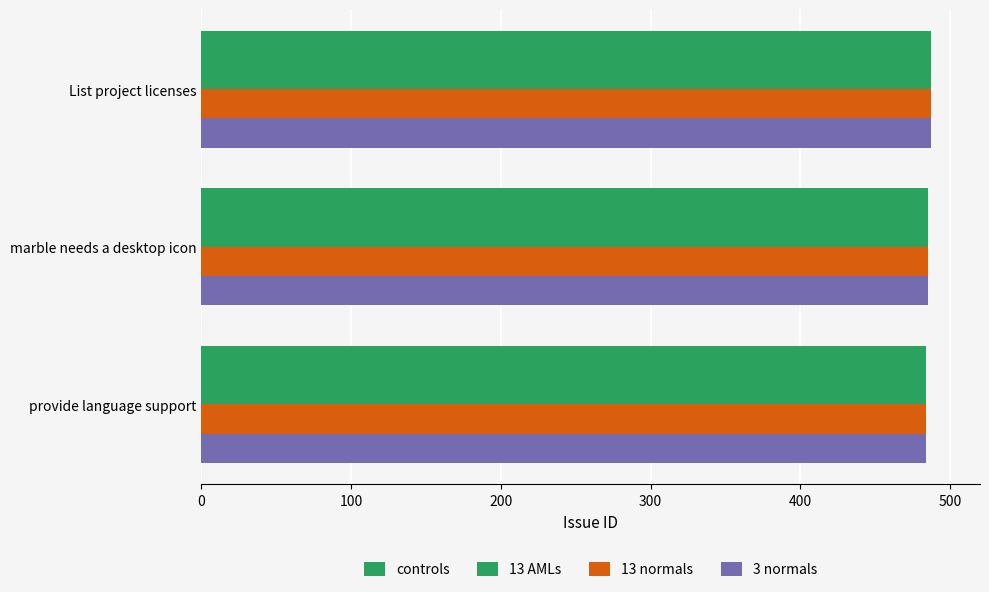

How many data points does each series have?

3